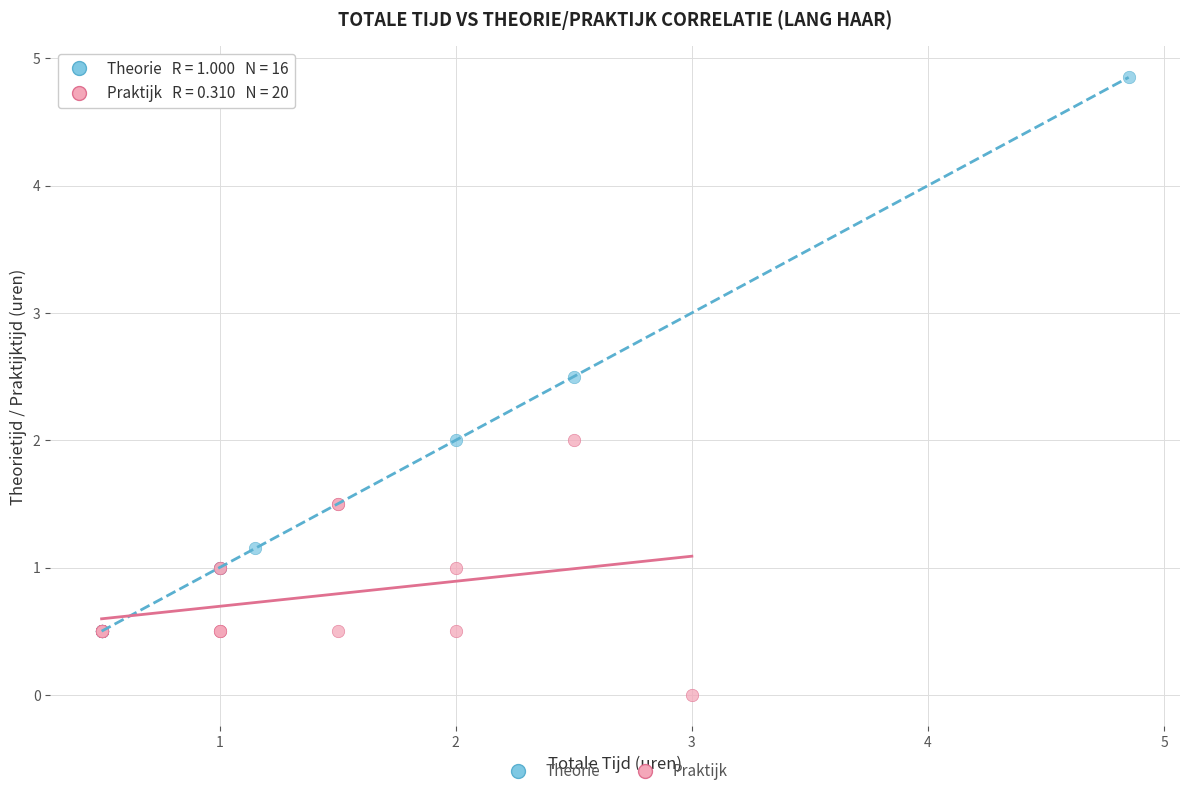

Which series has the widest spread of Y values?

Theorie